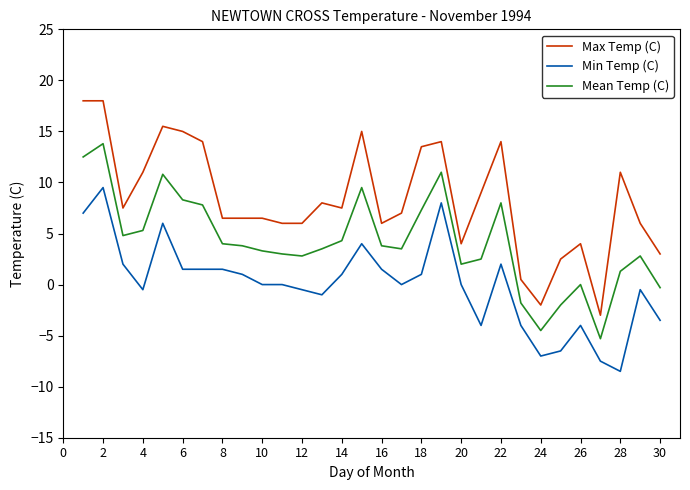

Which series has the widest spread of values?

Max Temp (C)